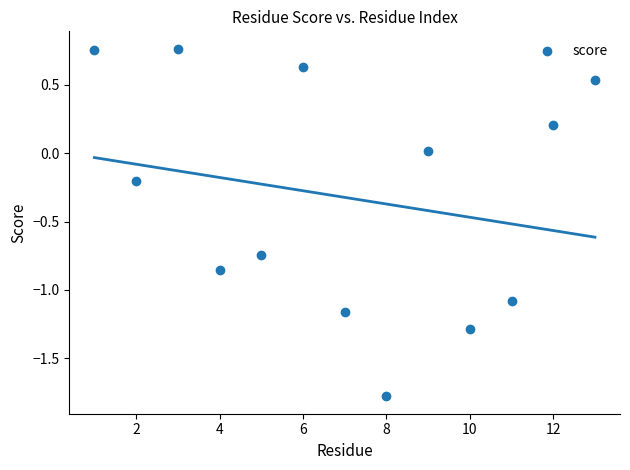

What is the range of Y values (max minus min)?

2.5